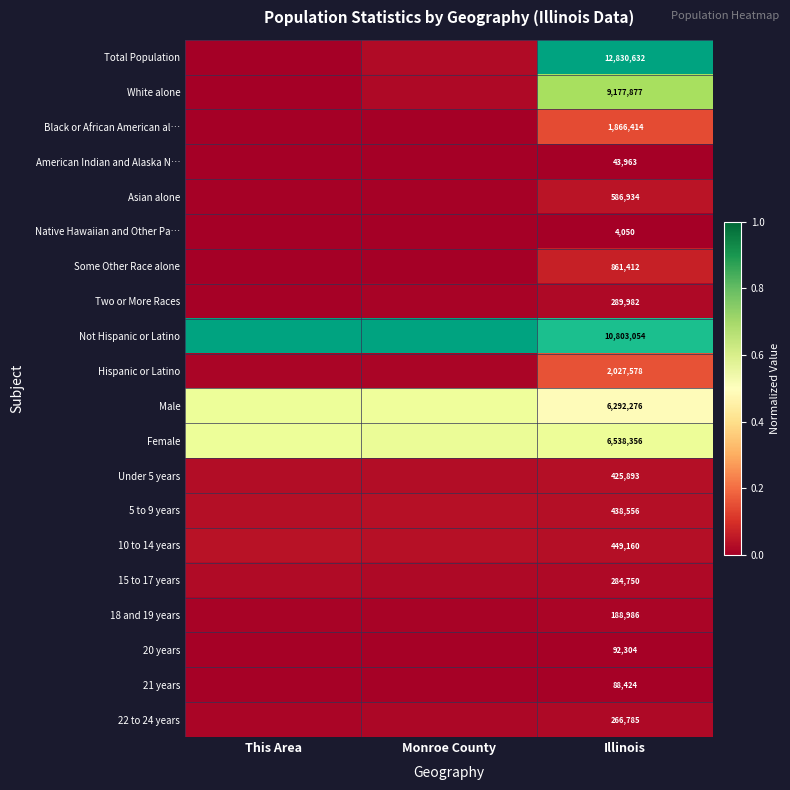

Between This Area and Monroe County, which series saw the biggest shift?

Total Population